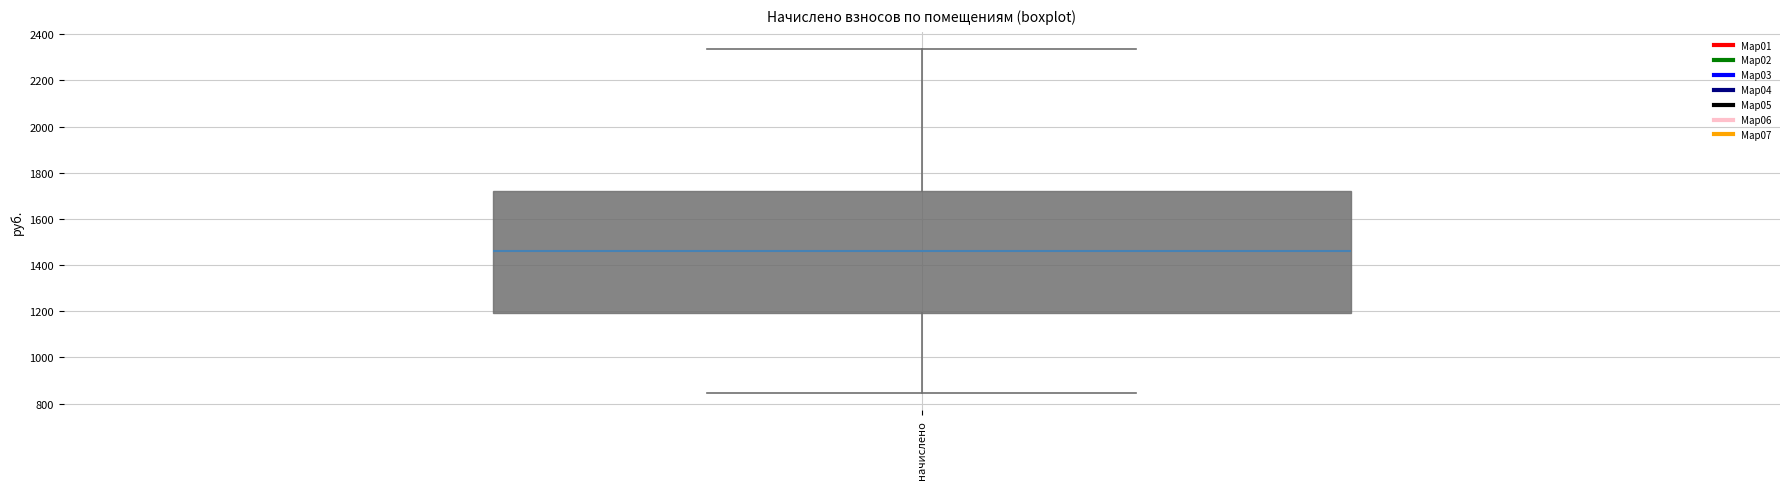

Read this box plot against the y-axis: the position of the median line, the range covered by the box, and the ends of both whiskers. The values are not printed on the chart, so give them approximately, as read against the axis.

median 1460, box 1200 to 1720, whiskers 840 to 2340